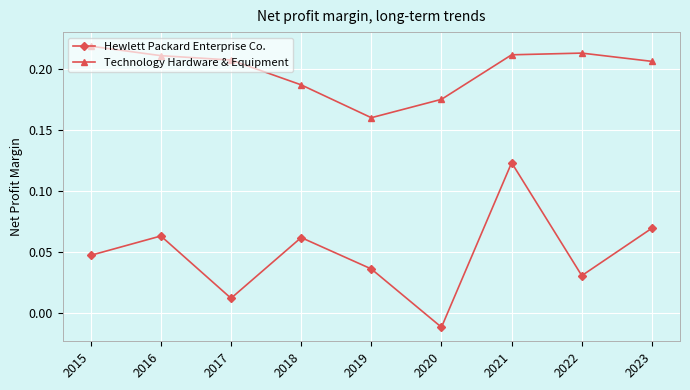

Where is Technology Hardware & Equipment nearest to the value 0?

2019